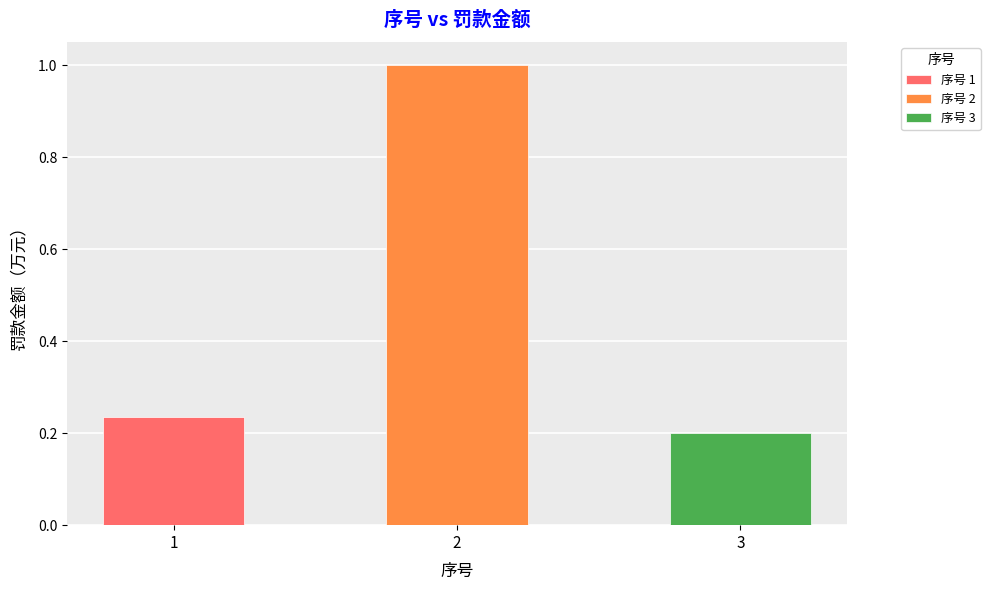

True or false: the data shows 0.3 at 1.

False